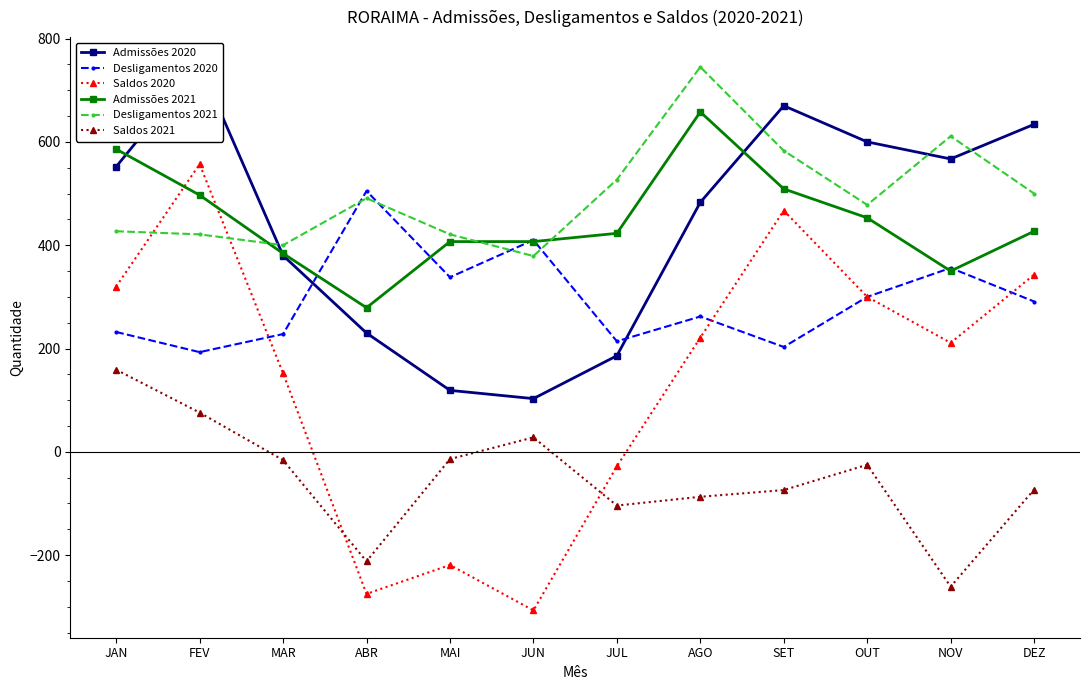

Which series has the largest total across all categories?

Desligamentos 2021